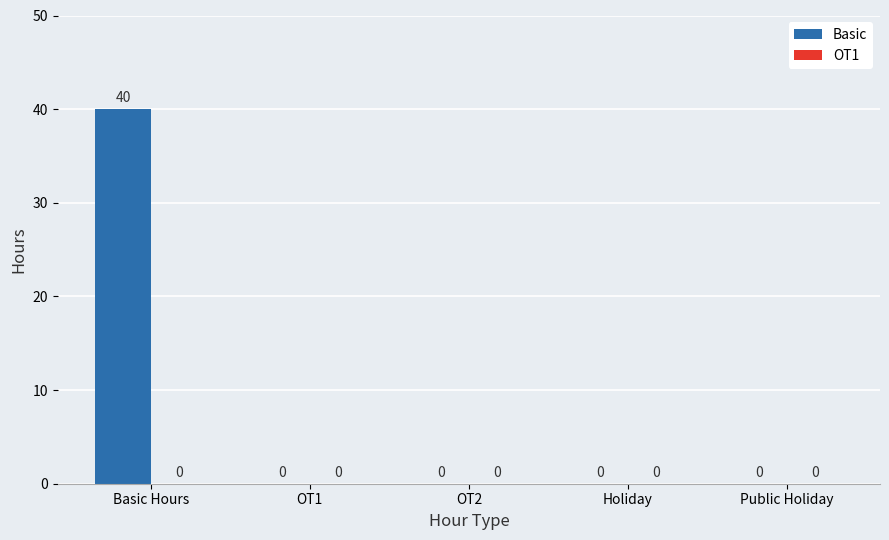

Are the bars horizontal?

No